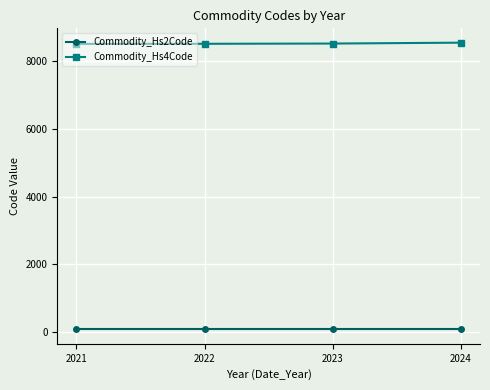

What is the average value of the Commodity_Hs4Code series?

8513.3